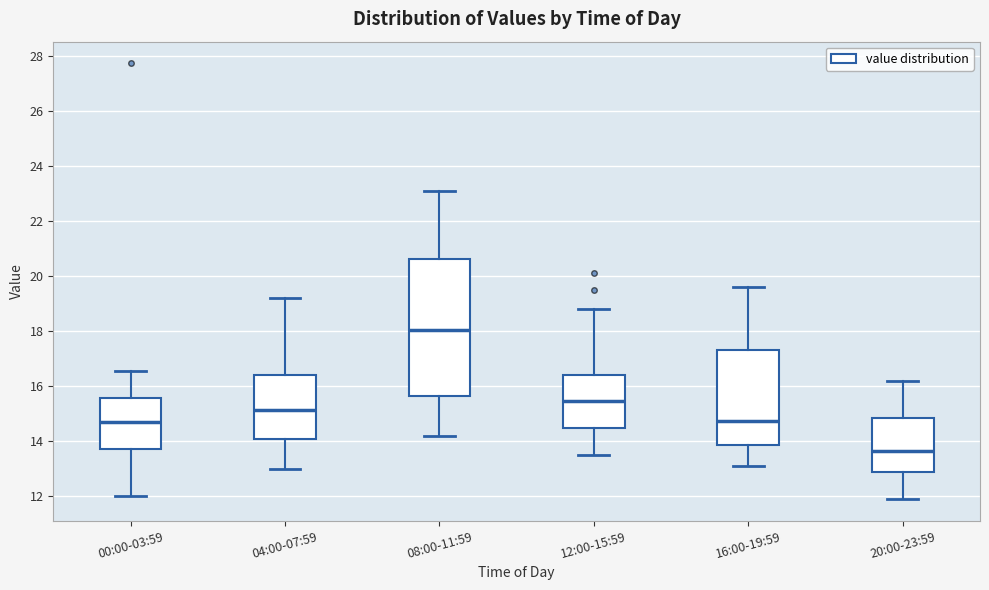

Reading left to right, read every box against the y-axis: the position of its median line, the range the box covers, and the ends of its whiskers. The values are not printed on the chart, so give them approximately, as read against the axis.

00:00-03:59: median 14.8, box 13.8 to 15.6, whiskers 12.0 to 16.6
04:00-07:59: median 15.2, box 14.2 to 16.4, whiskers 13.0 to 19.2
08:00-11:59: median 18.0, box 15.6 to 20.6, whiskers 14.2 to 23.2
12:00-15:59: median 15.4, box 14.4 to 16.4, whiskers 13.6 to 18.8
16:00-19:59: median 14.8, box 13.8 to 17.4, whiskers 13.2 to 19.6
20:00-23:59: median 13.6, box 12.8 to 14.8, whiskers 12.0 to 16.2